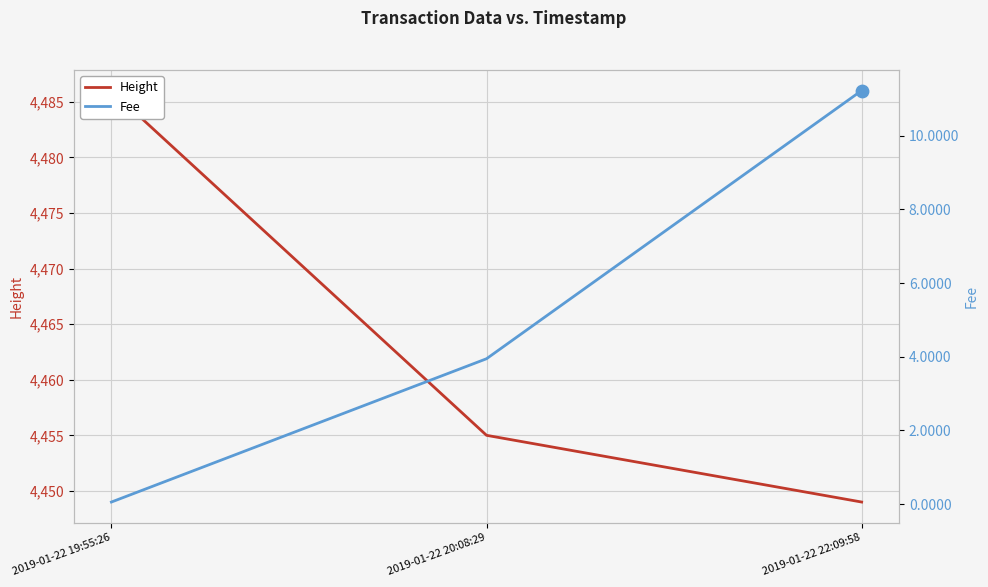

At which category is the sum across all series the highest?

2019-01-22 19:55:26